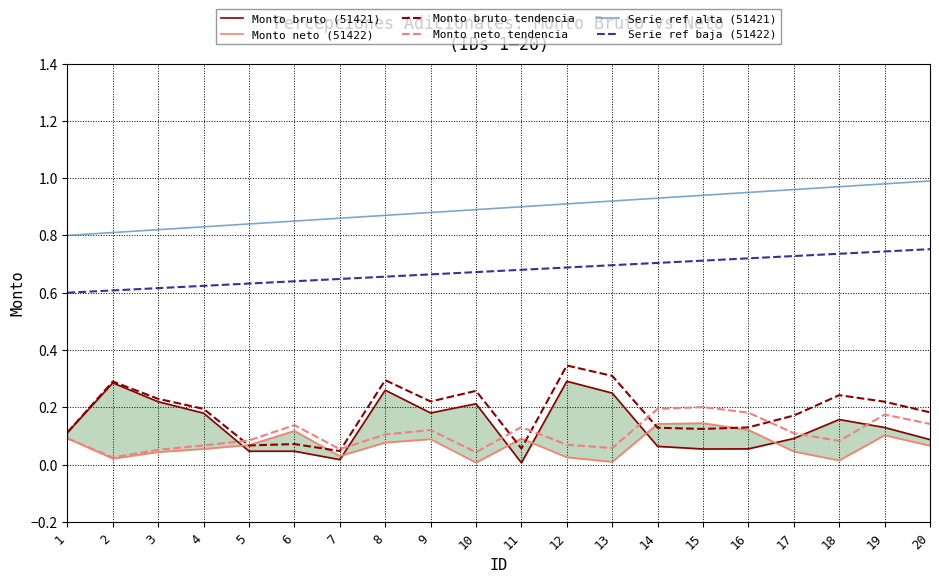

Which series has the largest total across all categories?

Serie ref alta (51421)